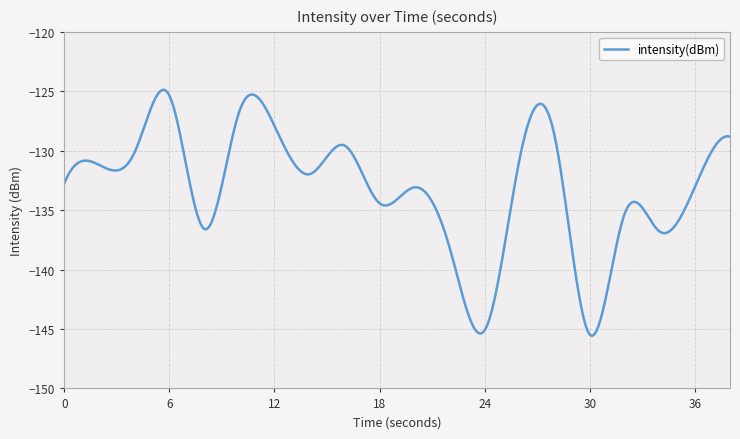

What is the greatest value displayed?

-124.9